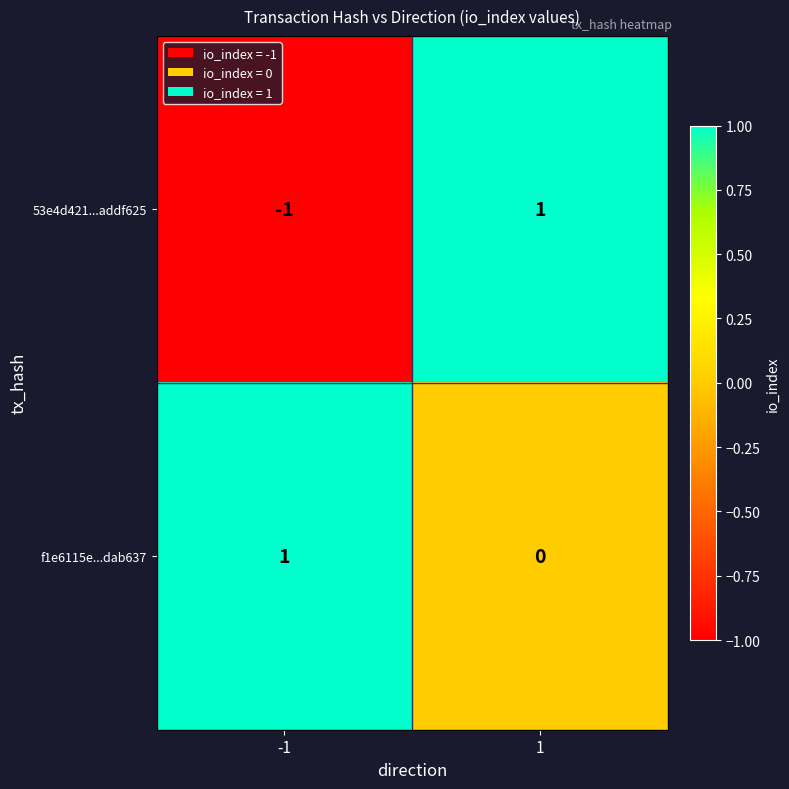

Rank the categories by 53e4d421...addf625 value from lowest to highest.

-1, 1